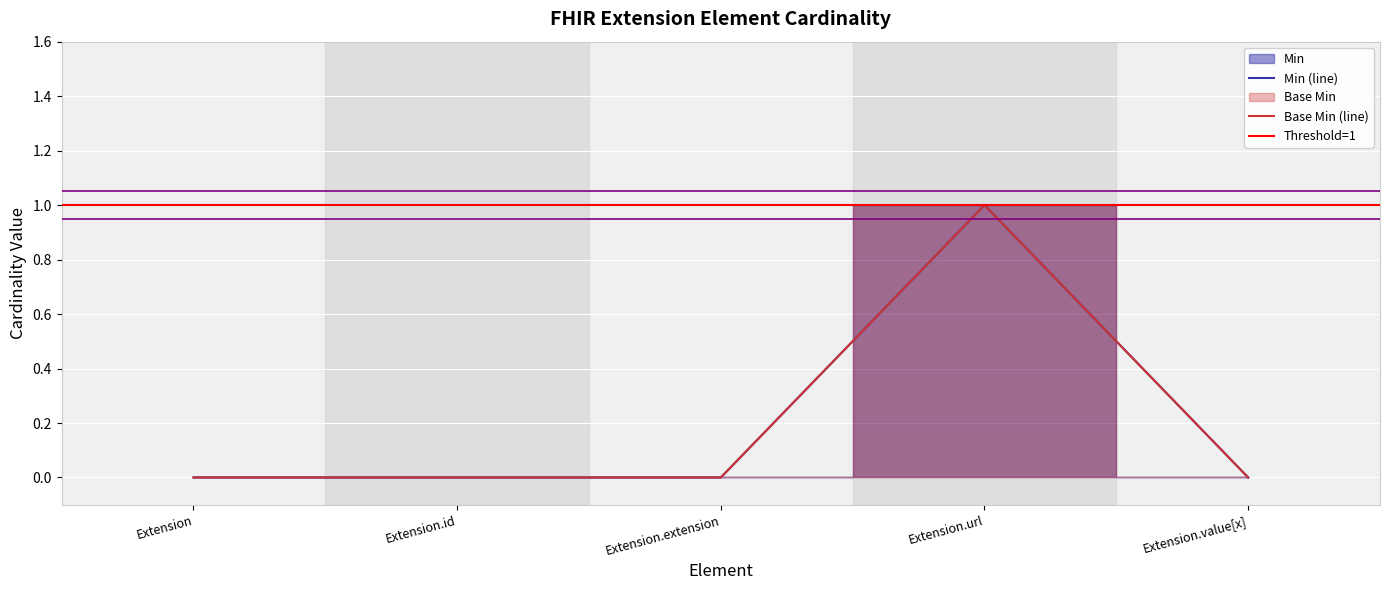

What is the difference between the Base Min values at Extension.url and Extension?

1